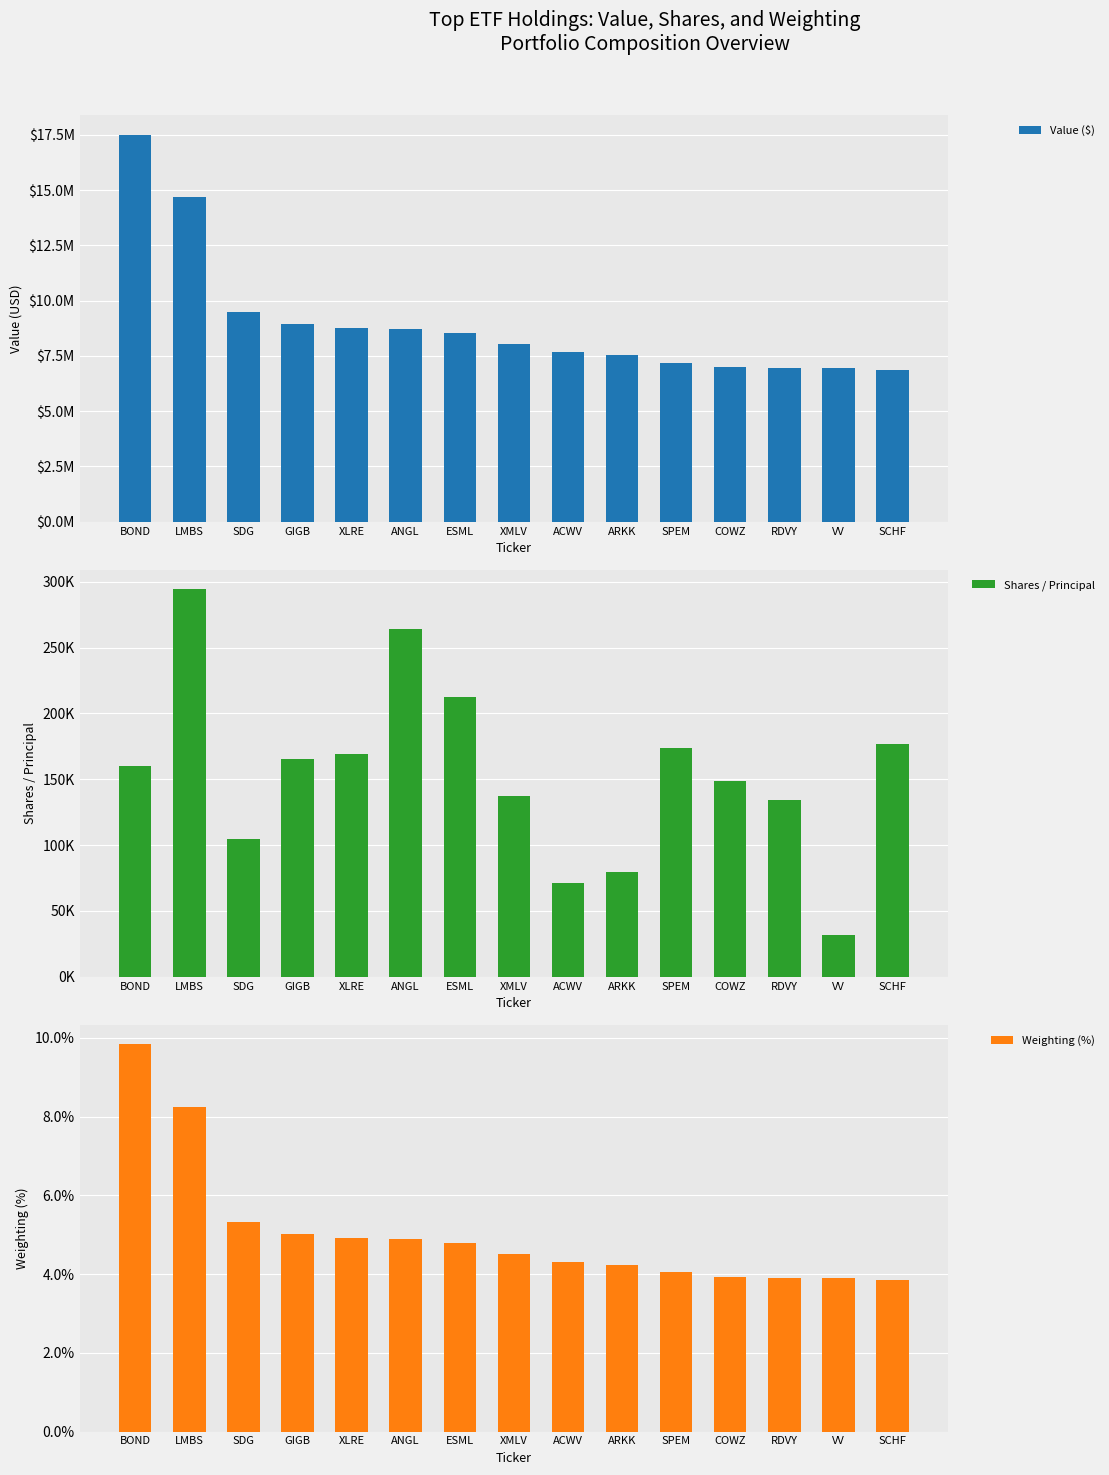

What is the difference between the maximum and minimum values in the Value ($) series?

10647000.0